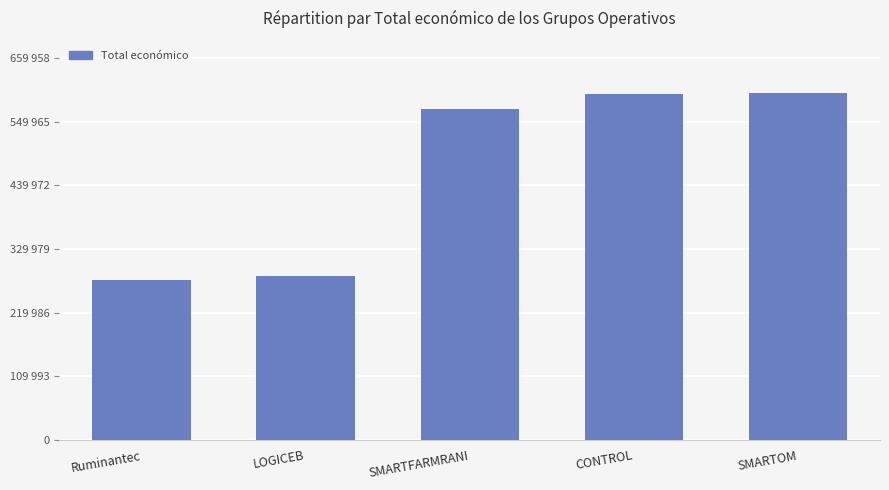

What is the change in value from CONTROL to SMARTOM?

+1365